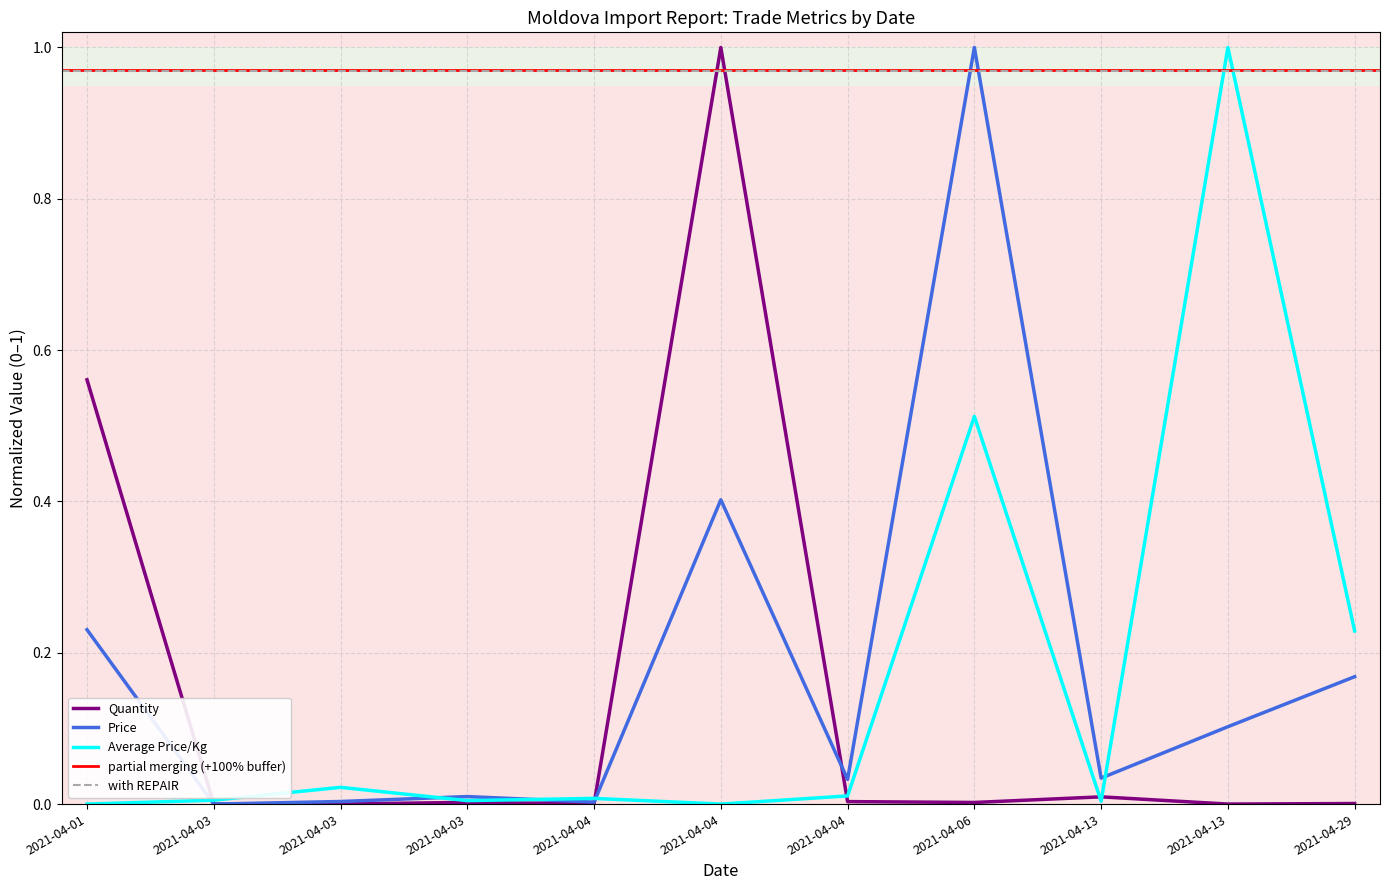

Is it true that Quantity equals -0.4 at 2021-04-03?

False